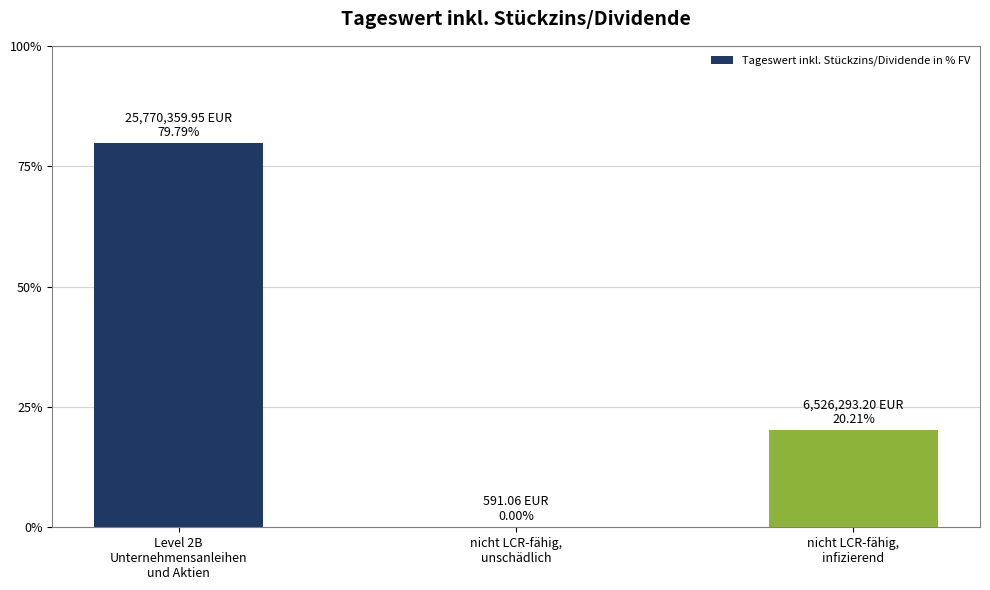

What is the greatest value displayed?

79.8